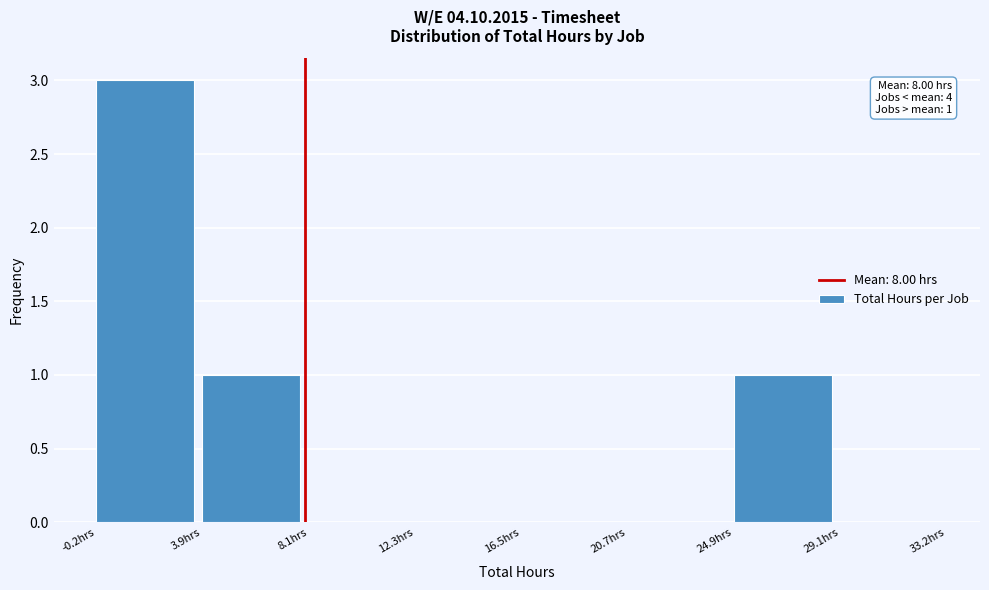

Which range on the x-axis has the tallest bar?

0.0 to 4.0